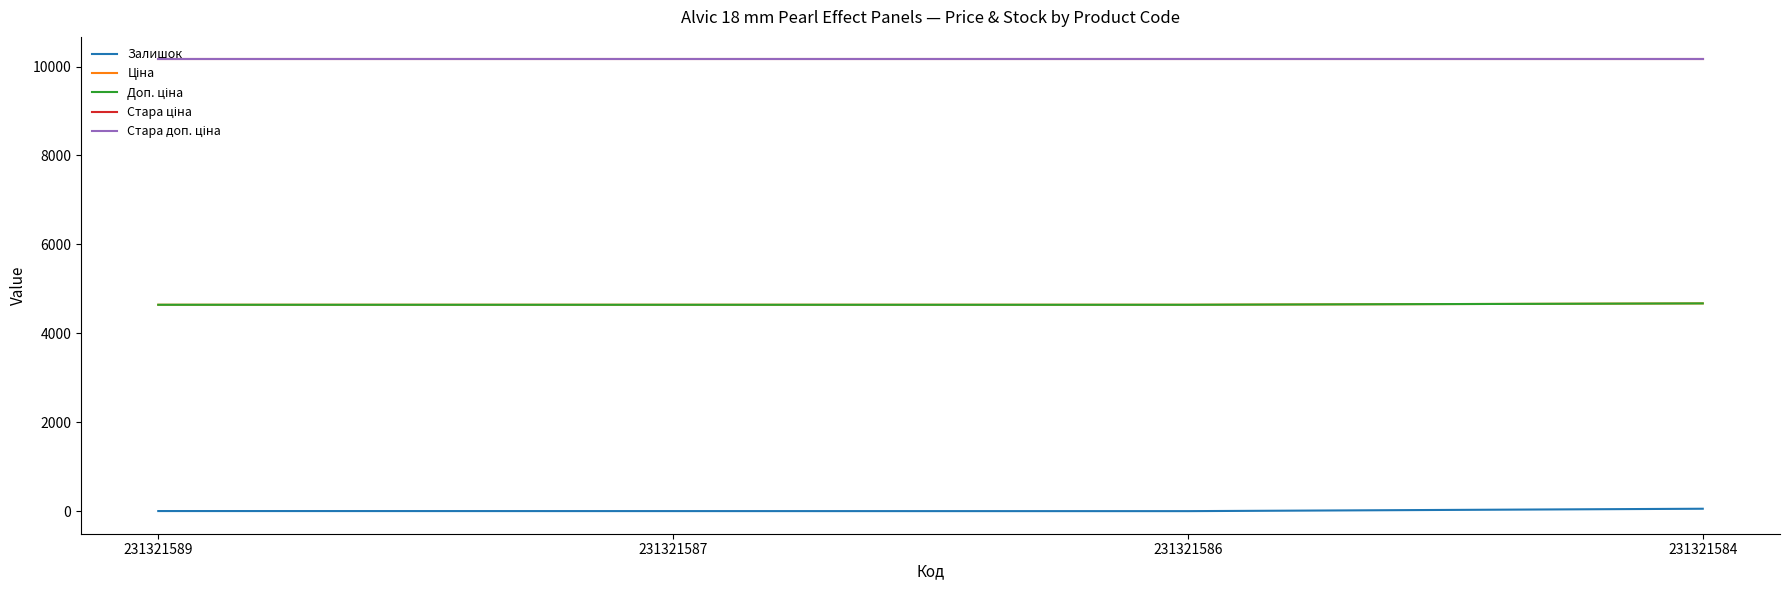

True or false: Стара ціна and Доп. ціна intersect in this chart.

False